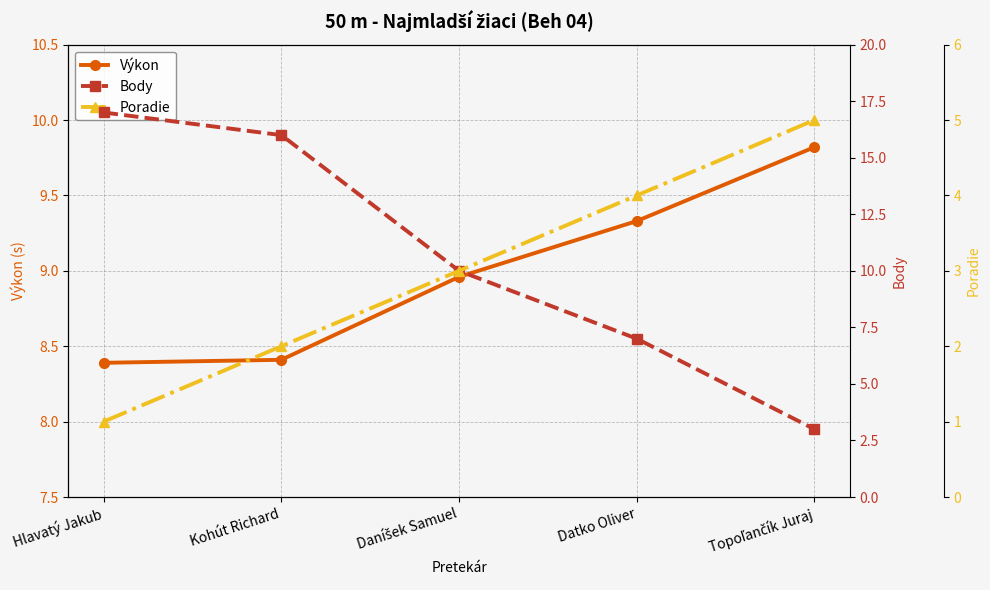

List the labels in order of Výkon value, smallest first.

Hlavatý Jakub, Kohút Richard, Daníšek Samuel, Datko Oliver, Topoľančík Juraj